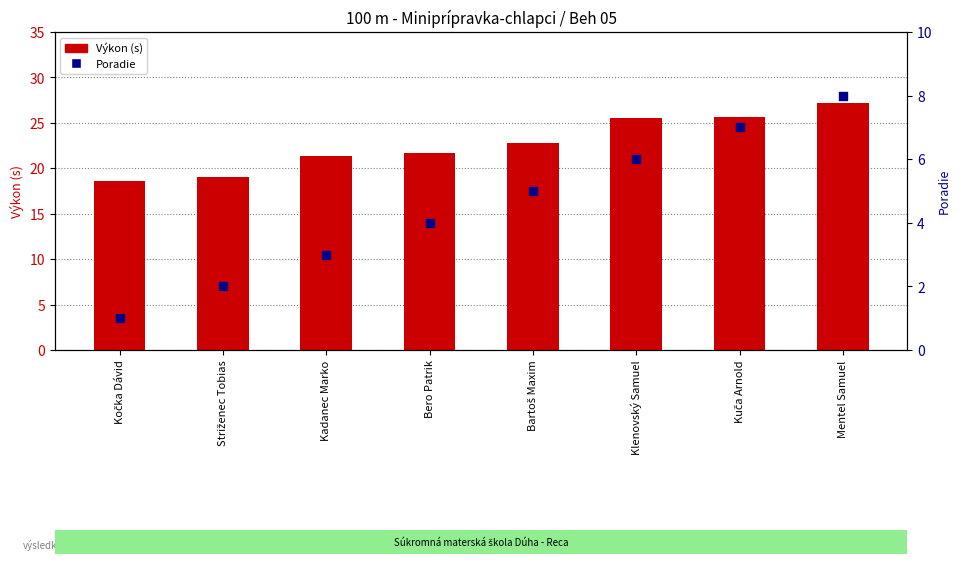

Which series has the widest spread of Y values?

Výkon (s)